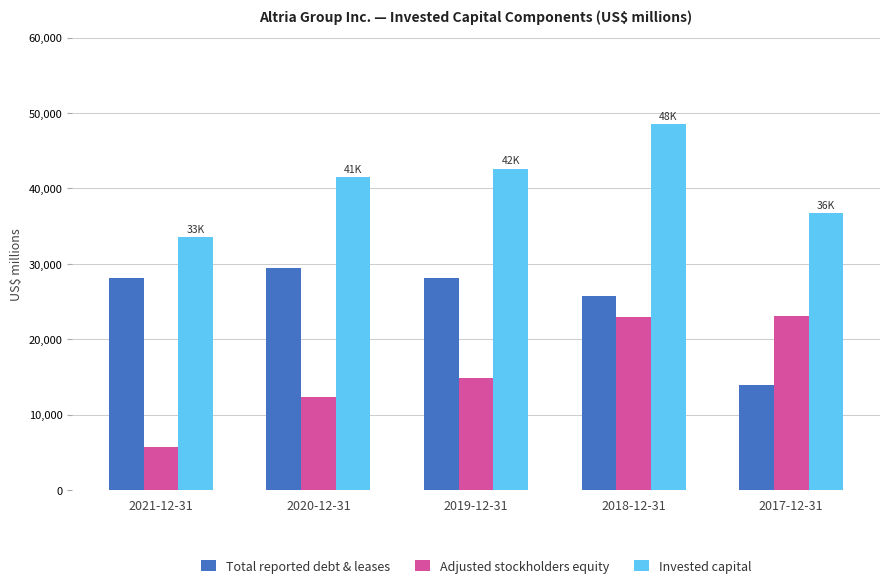

True or false: Invested capital has a value of 52660 at 2021-12-31.

False